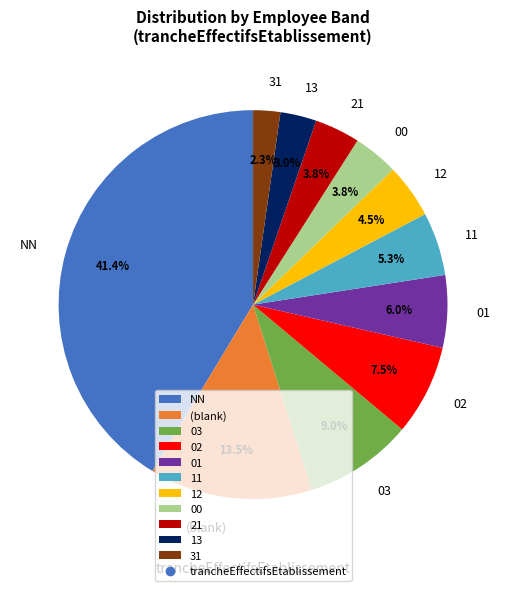

Which category has the smallest portion of the pie?

31